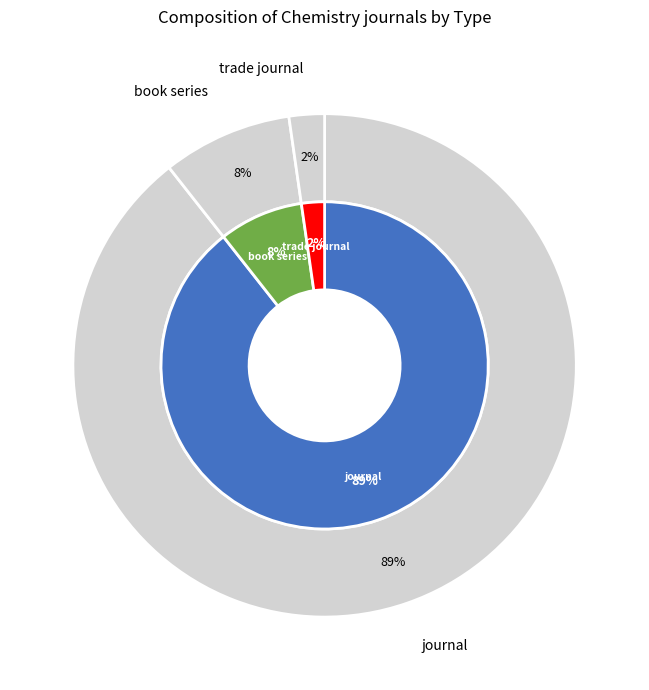

Rank the categories by value from lowest to highest.

trade journal, book series, journal